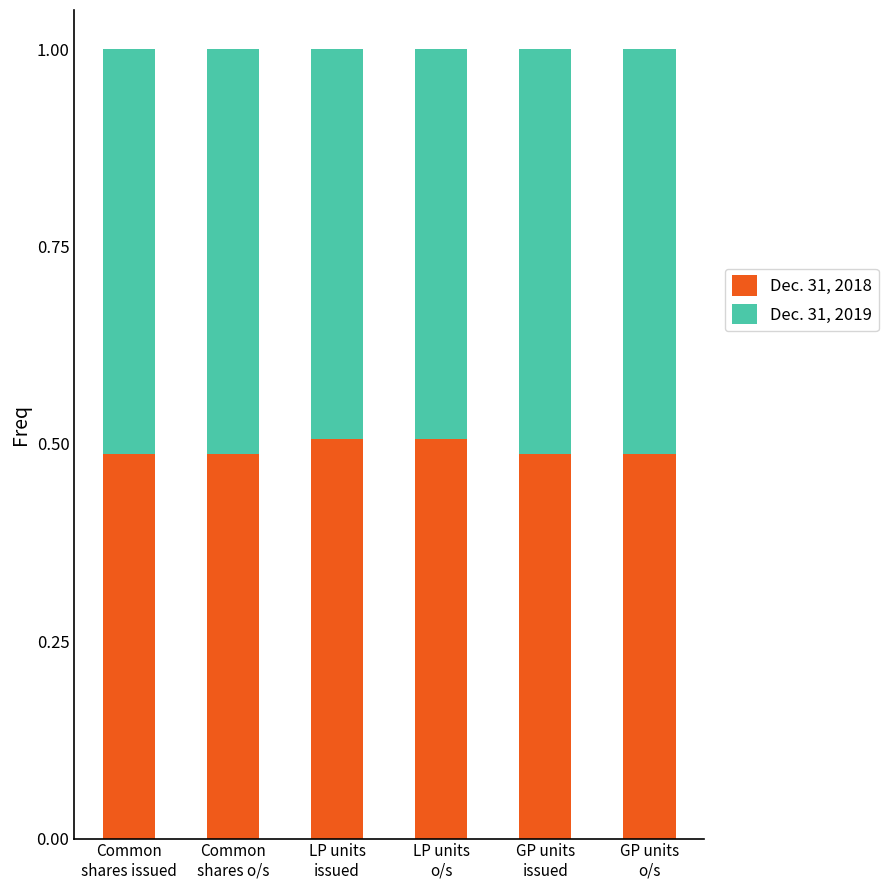

How many Dec. 31, 2018 values are between 0 and 1?

6